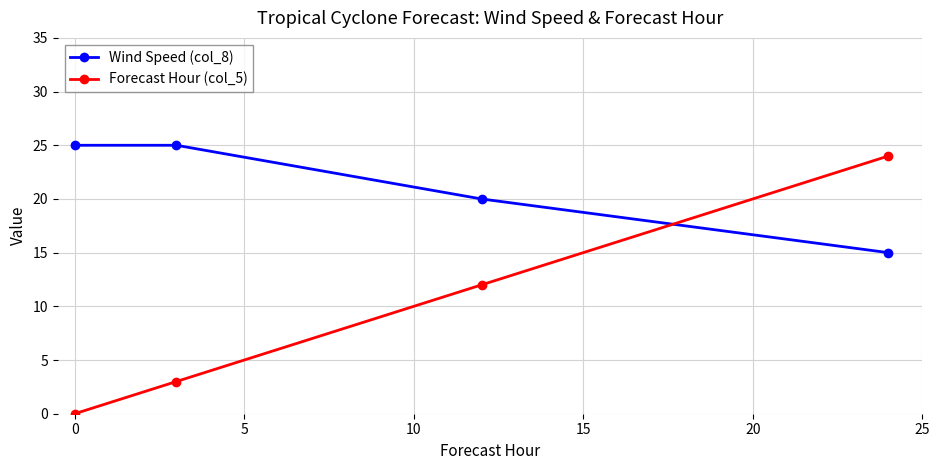

What is the average value of the Wind Speed (col_8) series?

21